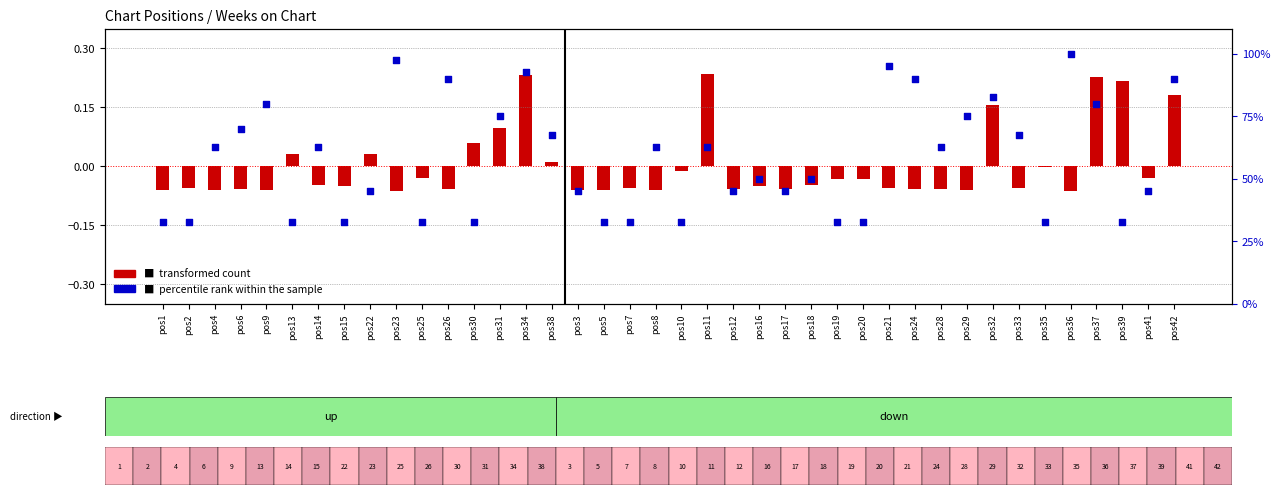

Is the value of percentile rank within the sample at pos9 greater than the value of transformed count at pos6?

Yes